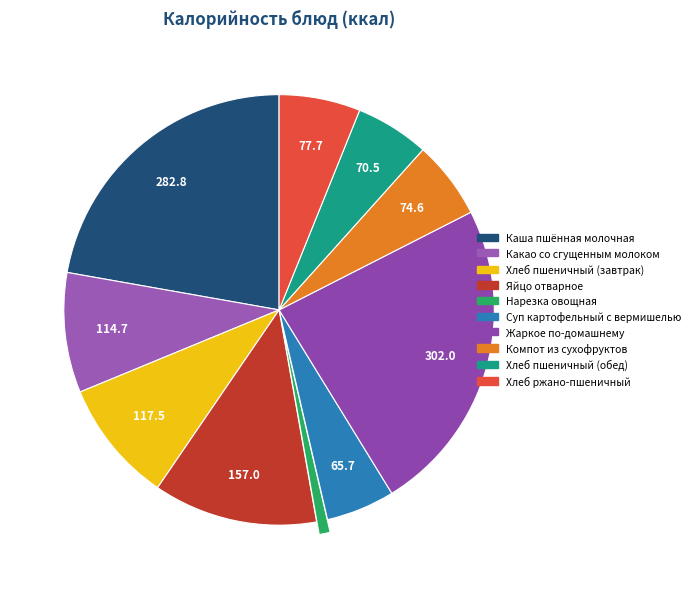

Combined, what portion of the pie is Жаркое по-домашнему and Нарезка овощная?

24.5%